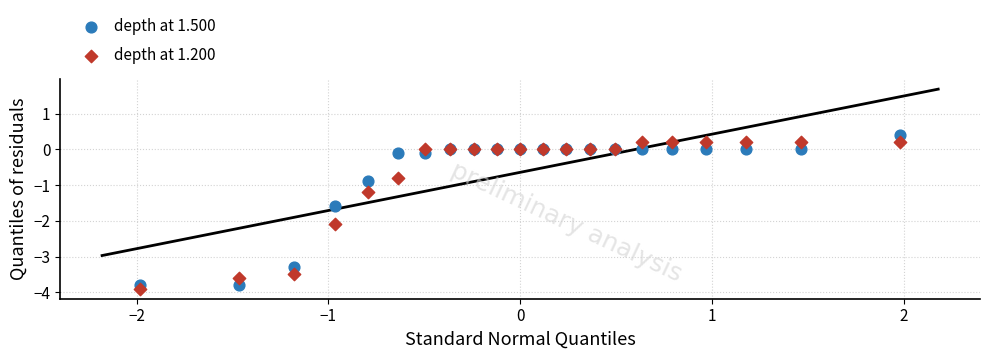

In the depth at 1.200 series, what Y value is closest to -1?

-1.2